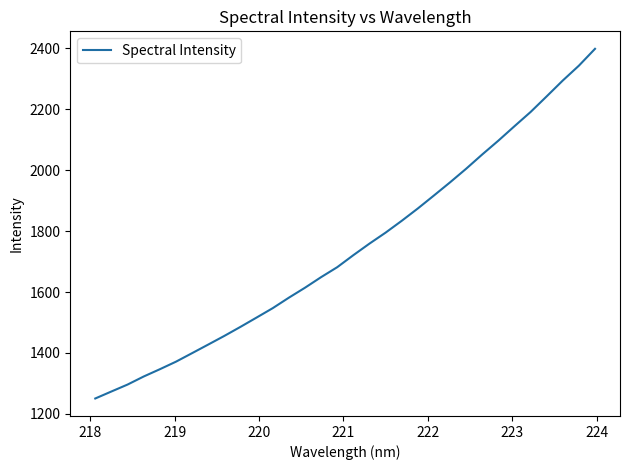

Reading right to left, transcribe all the data shown in this chart.

2398.8	2343.5	2294.8	2242.7	2191.3	2144.7	2097.2	2051.9	2004.9	1960.2	1917.0	1874.4	1833.8	1795.0	1759.0	1721.0	1681.5	1648.9	1614.1	1581.4	1547.0	1516.1	1485.5	1455.8	1427.4	1399.1	1371.1	1346.3	1322.4	1295.9	1273.2	1250.2